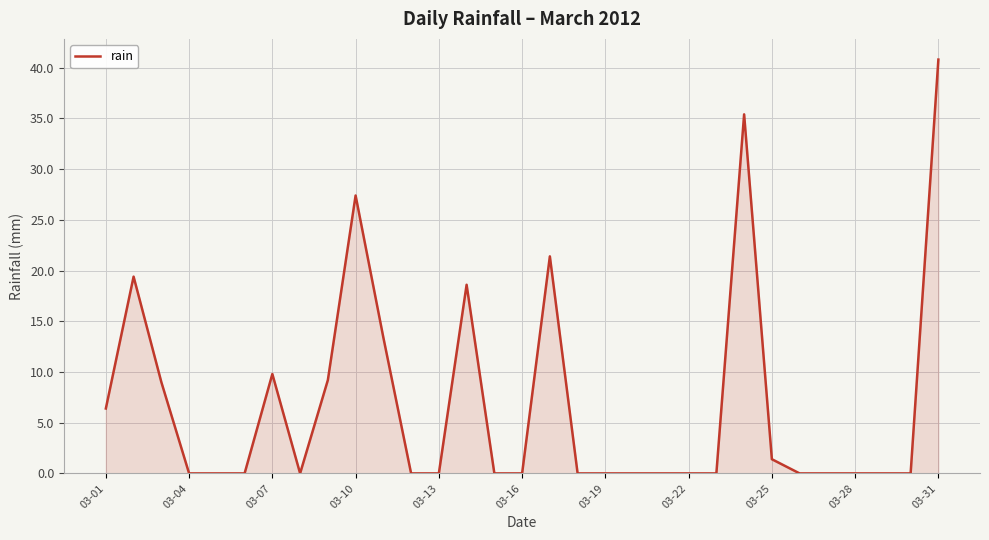

What is the maximum value shown in the chart?

40.8